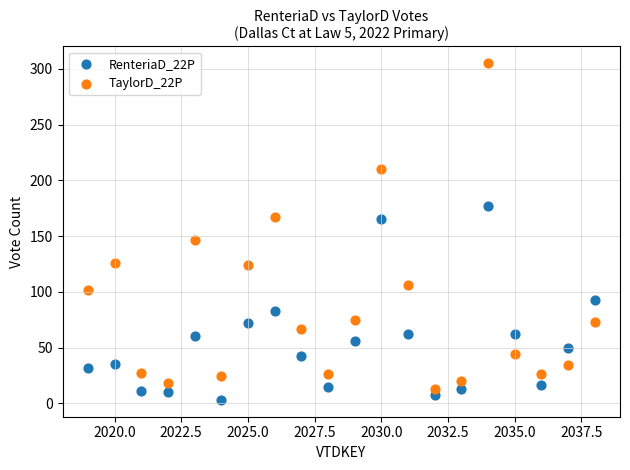

Which series reaches the minimum Y coordinate?

RenteriaD_22P